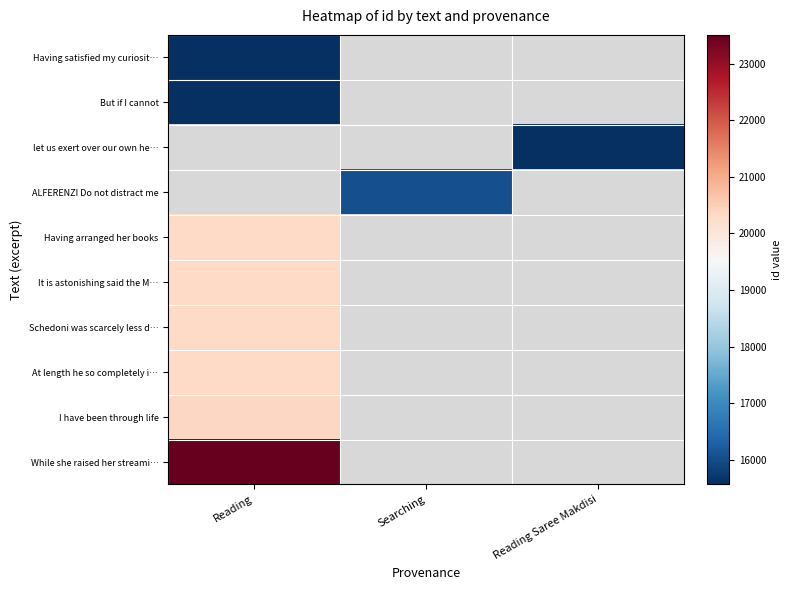

Which has a higher value, Reading Saree Makdisi or Searching?

Searching